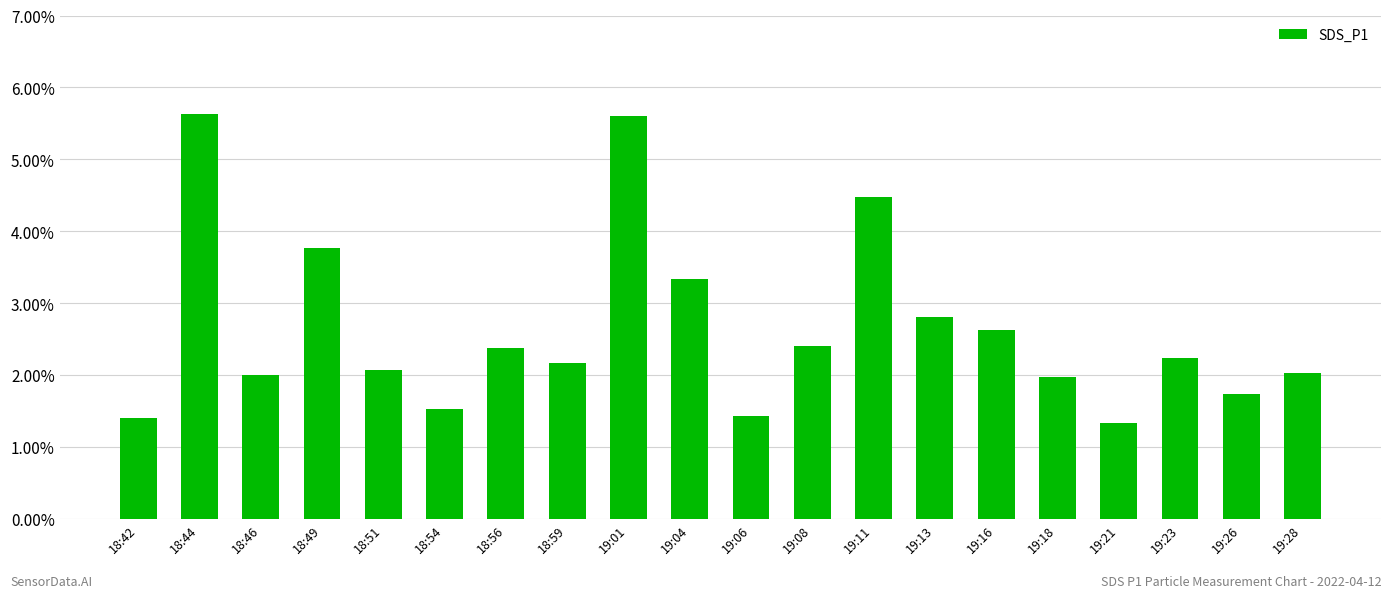

True or false: the data shows 0.6 at 19:28.

False